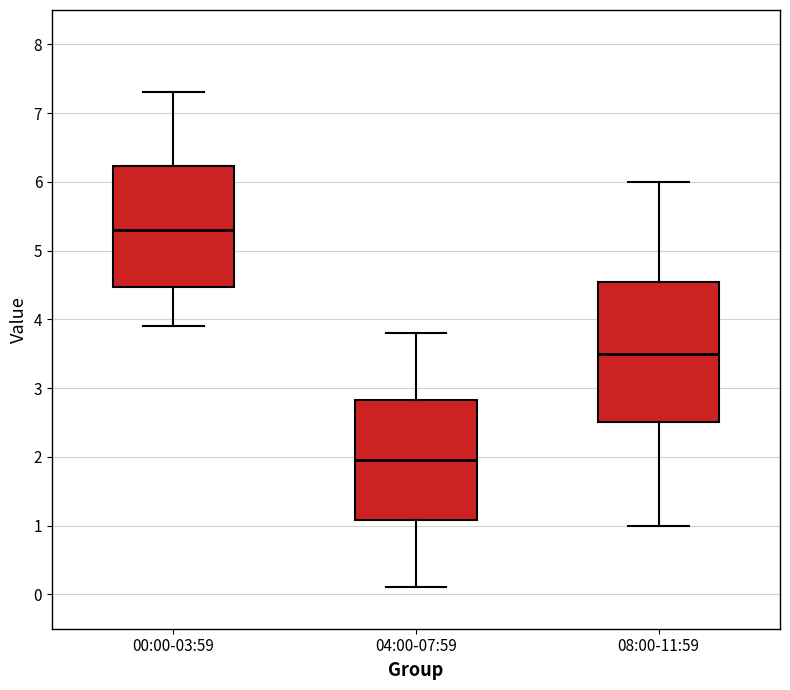

Comparing the boxes themselves (not the whiskers), which one is the tallest?

08:00-11:59